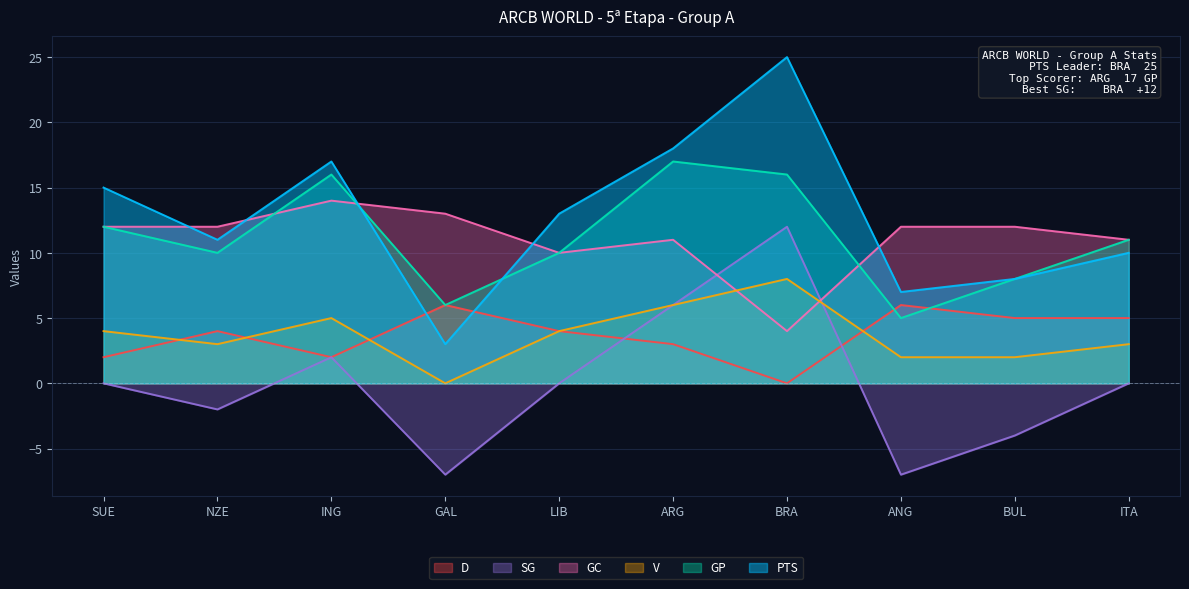

Reading right to left, what are all the values shown in this chart?

PTS: ITA=10	BUL=8	ANG=7	BRA=25	ARG=18	LIB=13	GAL=3	ING=17	NZE=11	SUE=15
GP: ITA=11	BUL=8	ANG=5	BRA=16	ARG=17	LIB=10	GAL=6	ING=16	NZE=10	SUE=12
GC: ITA=11	BUL=12	ANG=12	BRA=4	ARG=11	LIB=10	GAL=13	ING=14	NZE=12	SUE=12
V: ITA=3	BUL=2	ANG=2	BRA=8	ARG=6	LIB=4	GAL=0	ING=5	NZE=3	SUE=4
SG: ITA=0	BUL=-4	ANG=-7	BRA=12	ARG=6	LIB=0	GAL=-7	ING=2	NZE=-2	SUE=0
D: ITA=5	BUL=5	ANG=6	BRA=0	ARG=3	LIB=4	GAL=6	ING=2	NZE=4	SUE=2